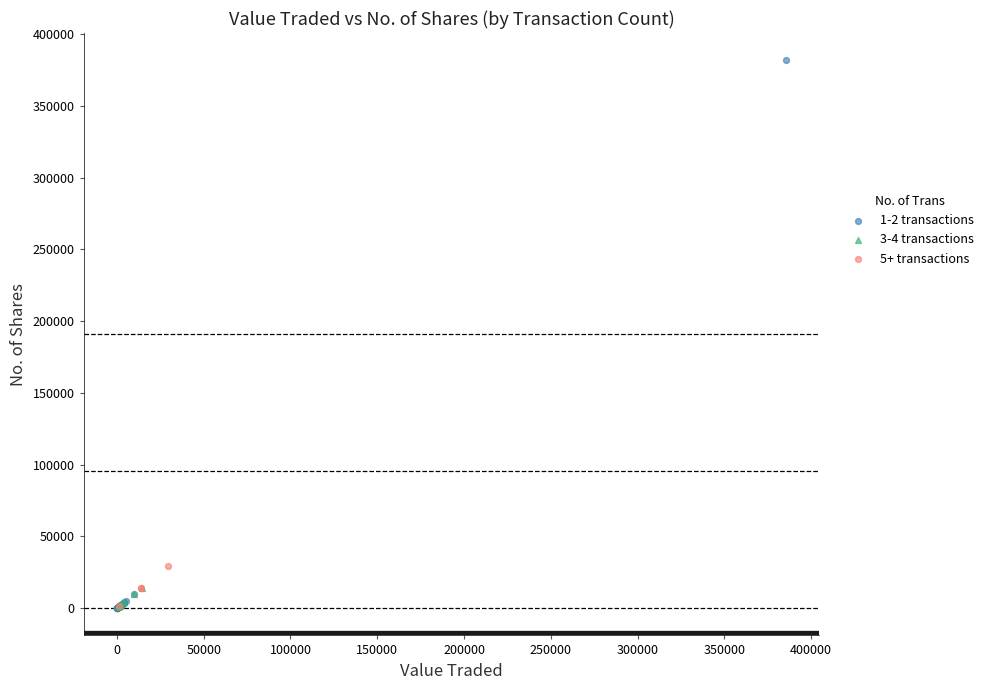

What are all the series names shown in the legend?

1-2 transactions, 3-4 transactions, 5+ transactions